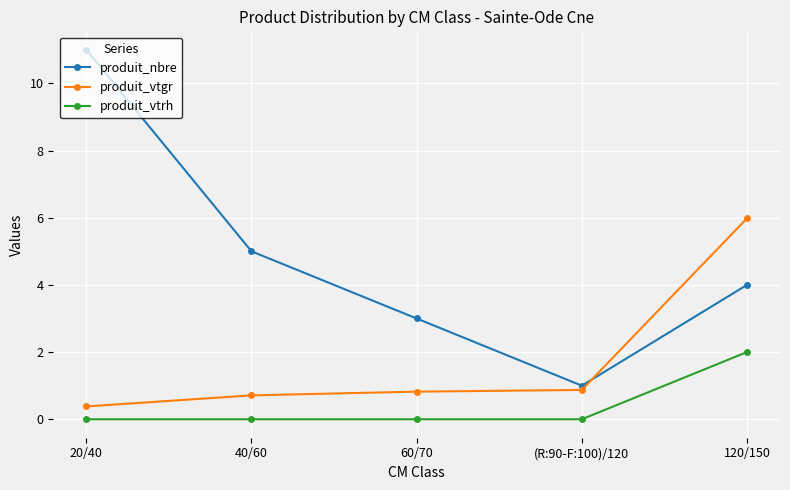

What is the difference between the highest and lowest values at 120/150?

4.0